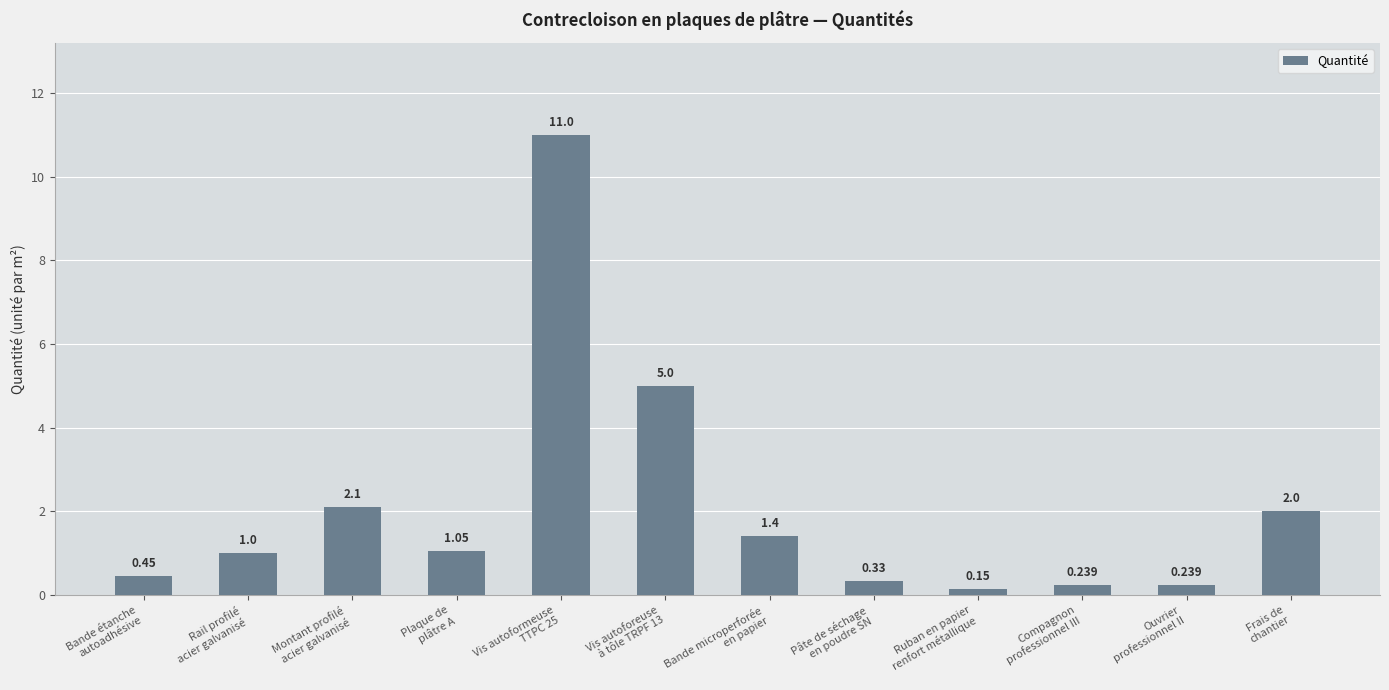

Count the number of categories in the chart.

12